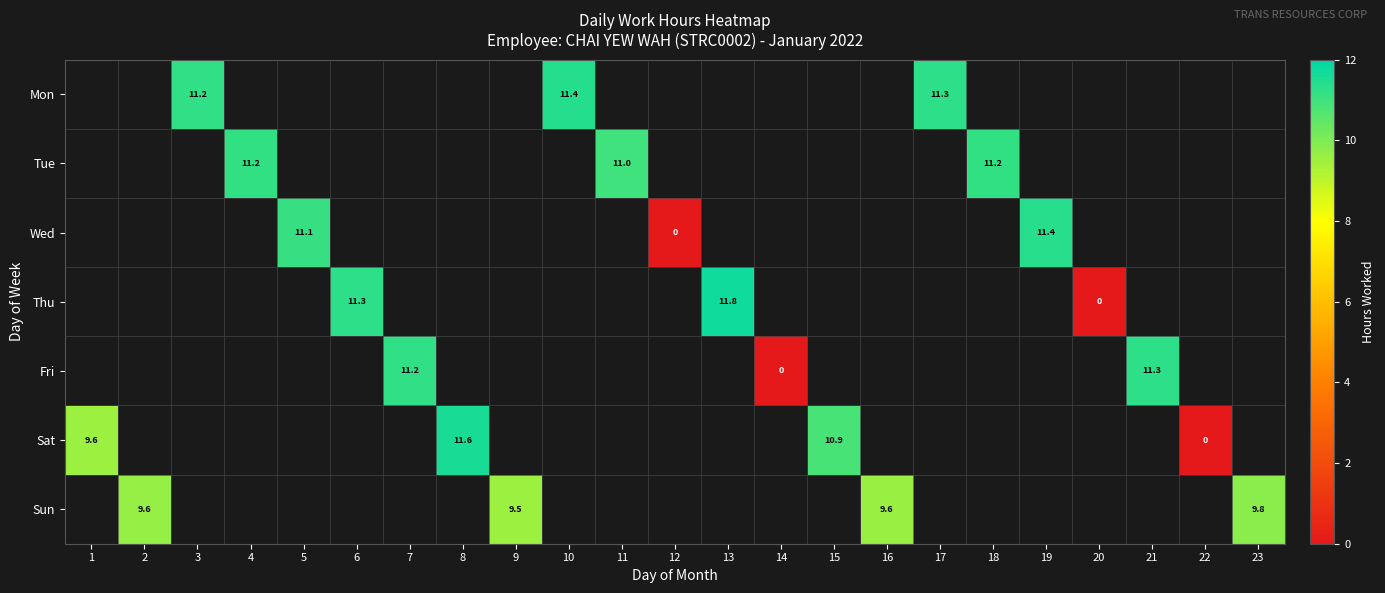

Rank the series by their average value, from lowest to highest.

Mon, Tue, Wed, Thu, Fri, Sat, Sun